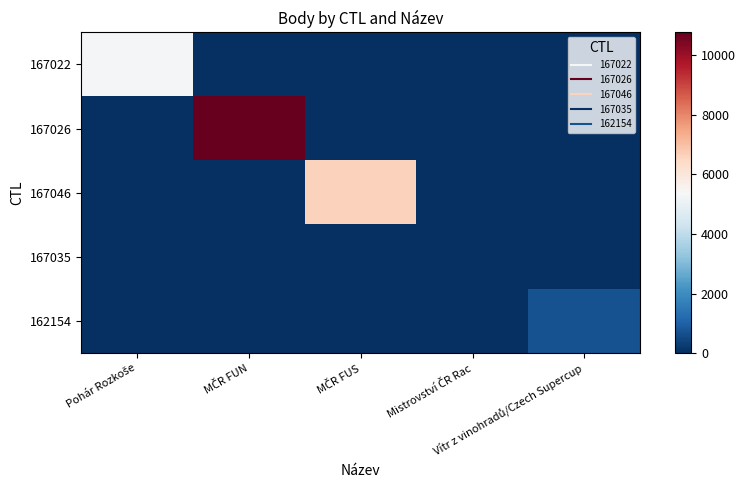

Reading left to right, transcribe all the data shown in this chart.

167022: Pohár Rozkoše=5279	MČR FUN=0	MČR FUS=0	Mistrovství ČR Rac=0	Vítr z vinohradů/Czech Supercup=0
167026: Pohár Rozkoše=0	MČR FUN=10763	MČR FUS=0	Mistrovství ČR Rac=0	Vítr z vinohradů/Czech Supercup=0
167046: Pohár Rozkoše=0	MČR FUN=0	MČR FUS=6623	Mistrovství ČR Rac=0	Vítr z vinohradů/Czech Supercup=0
167035: Pohár Rozkoše=0	MČR FUN=0	MČR FUS=0	Mistrovství ČR Rac=0	Vítr z vinohradů/Czech Supercup=0
162154: Pohár Rozkoše=0	MČR FUN=0	MČR FUS=0	Mistrovství ČR Rac=0	Vítr z vinohradů/Czech Supercup=703